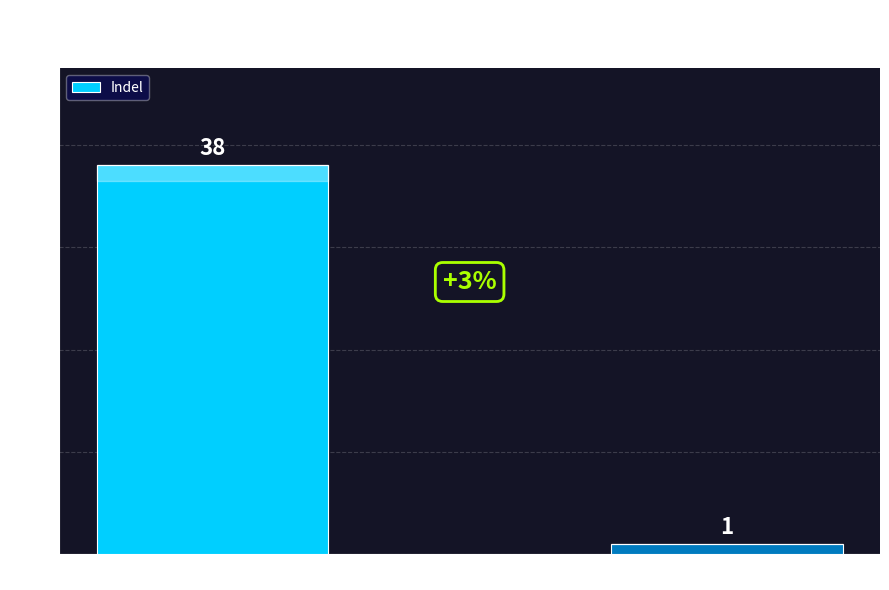

Rank the categories by value from highest to lowest.

1127.5/9:IBb** series, I_Bb** series